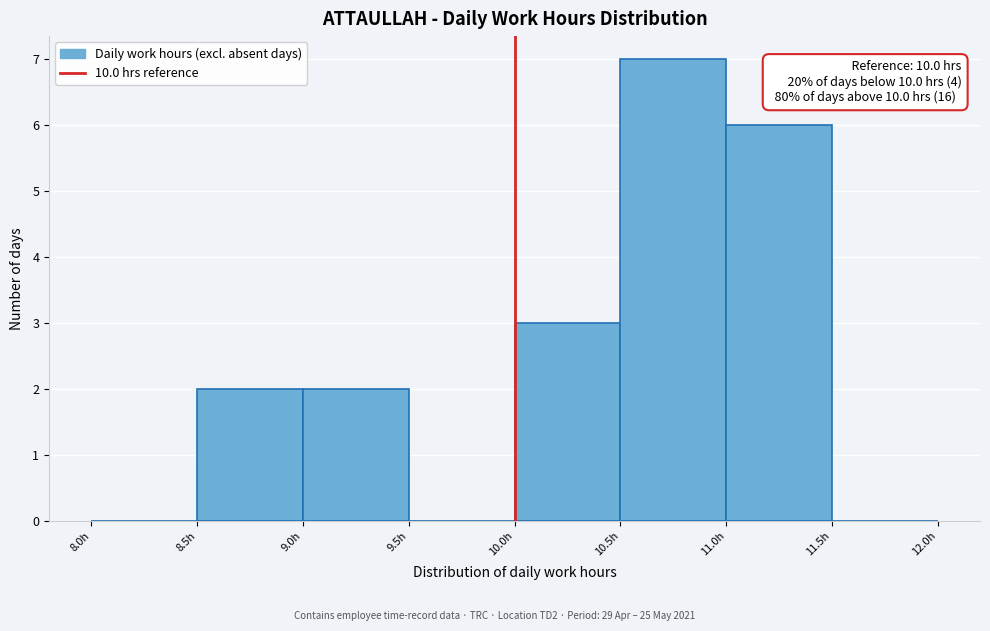

Which range on the x-axis has the tallest bar?

10.5 to 11.0